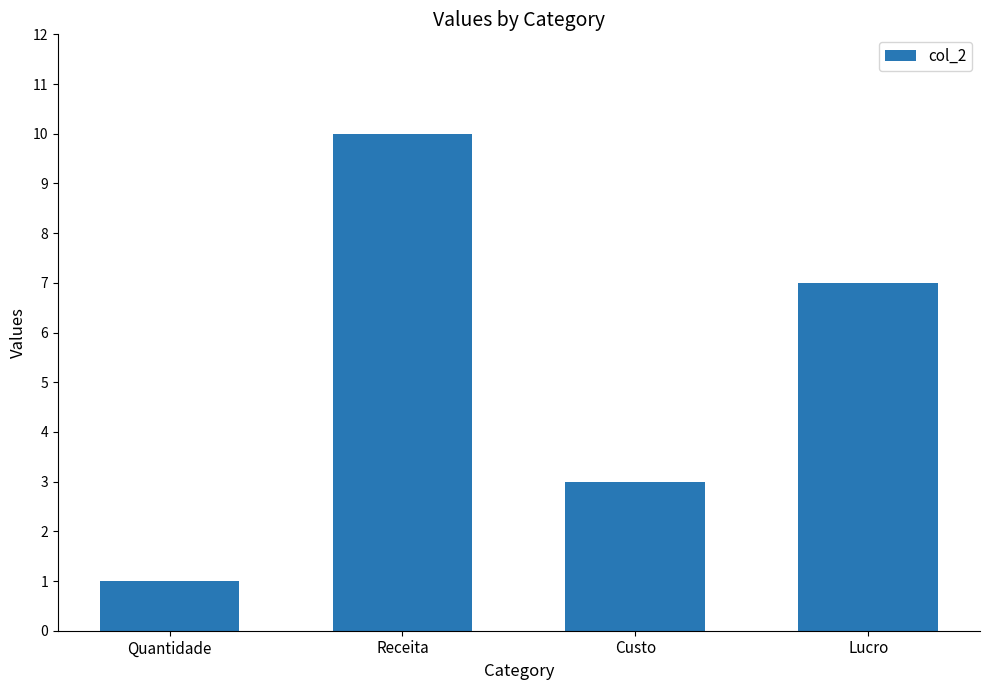

Reading left to right, extract all data points from this chart.

Quantidade=1	Receita=10	Custo=3	Lucro=7